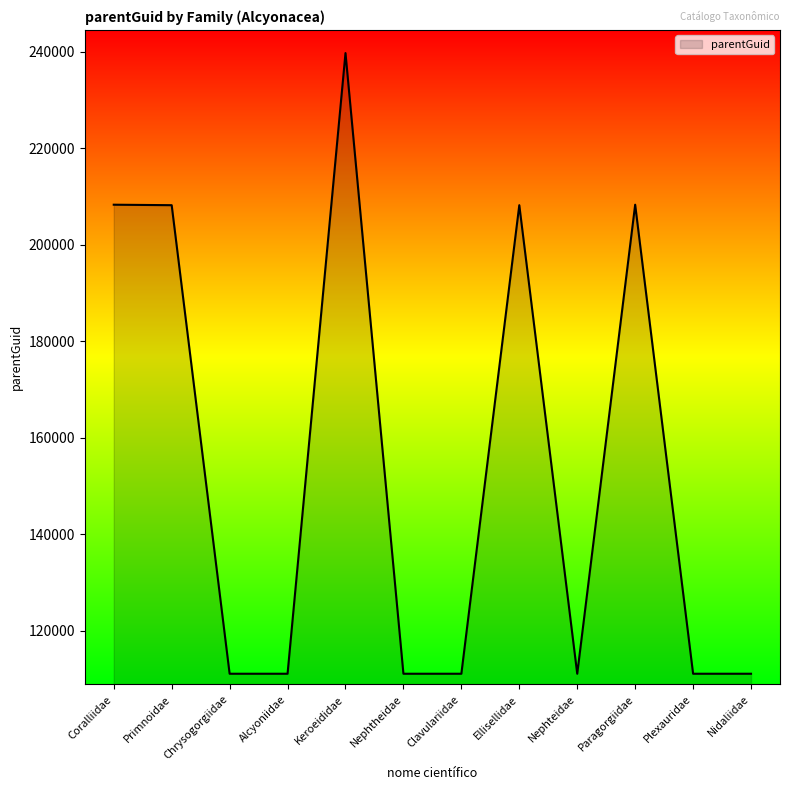

What is the greatest value displayed?

239726